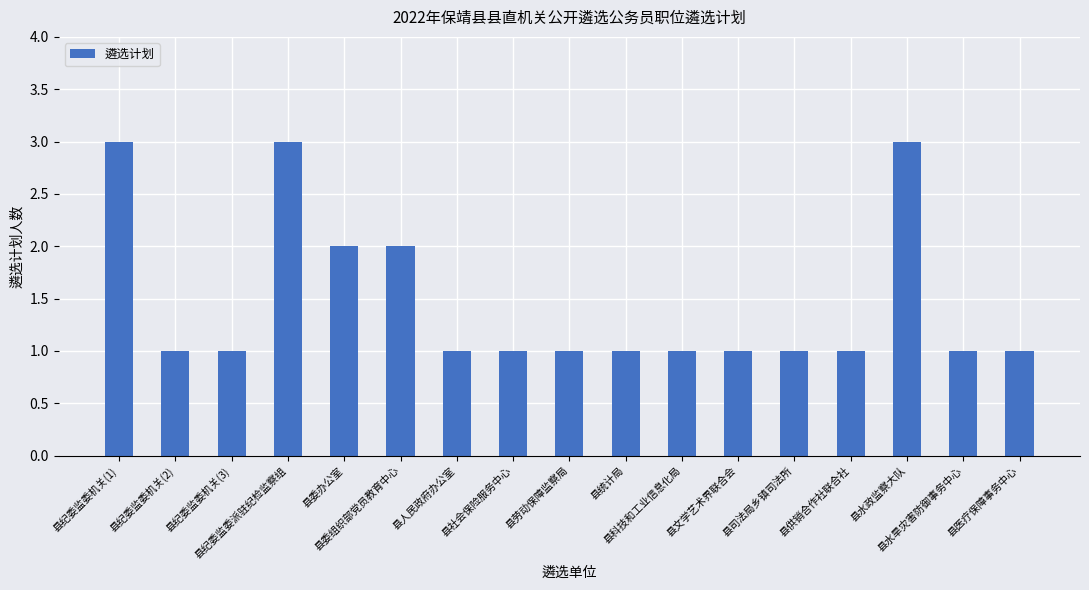

What is the label of the 13th bar from the left?

县司法局乡镇司法所